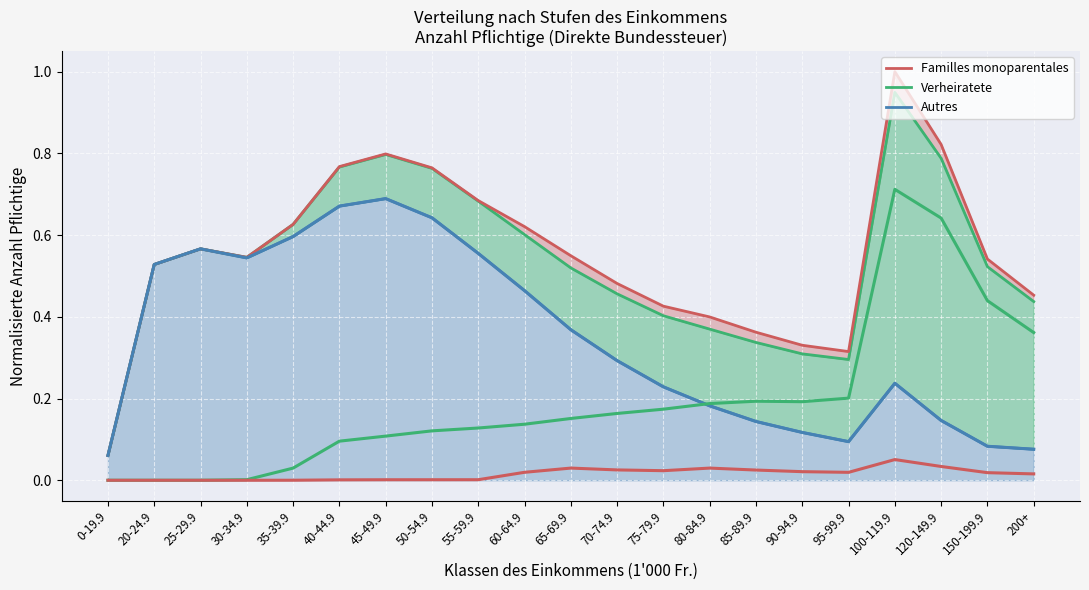

What is the label of the 19th point from the right?

25-29.9